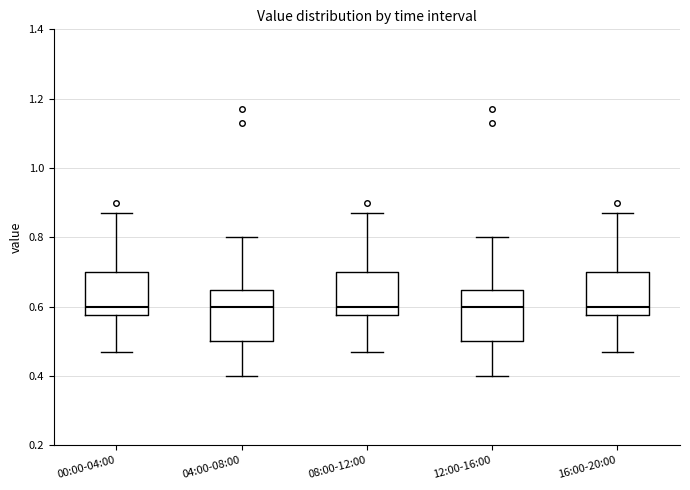

Reading left to right, transcribe this box plot: for each box, give where its median line is, the range the box spans, and where its two whiskers end, as read against the y-axis. The values are not printed on the chart, so give them approximately, as read against the axis.

00:00-04:00: median 0.60, box 0.58 to 0.70, whiskers 0.48 to 0.88
04:00-08:00: median 0.60, box 0.50 to 0.64, whiskers 0.40 to 0.80
08:00-12:00: median 0.60, box 0.58 to 0.70, whiskers 0.48 to 0.88
12:00-16:00: median 0.60, box 0.50 to 0.64, whiskers 0.40 to 0.80
16:00-20:00: median 0.60, box 0.58 to 0.70, whiskers 0.48 to 0.88